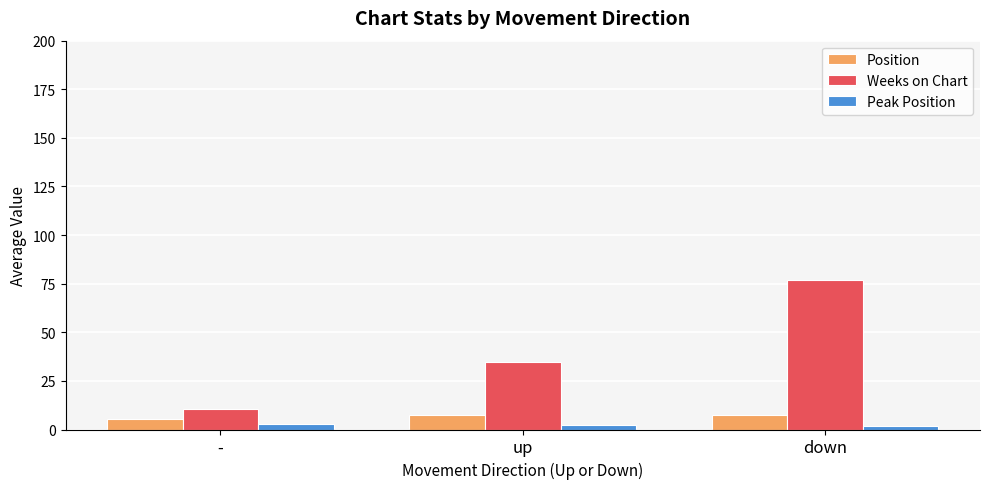

Rank the categories by Weeks on Chart value from highest to lowest.

down, up, -